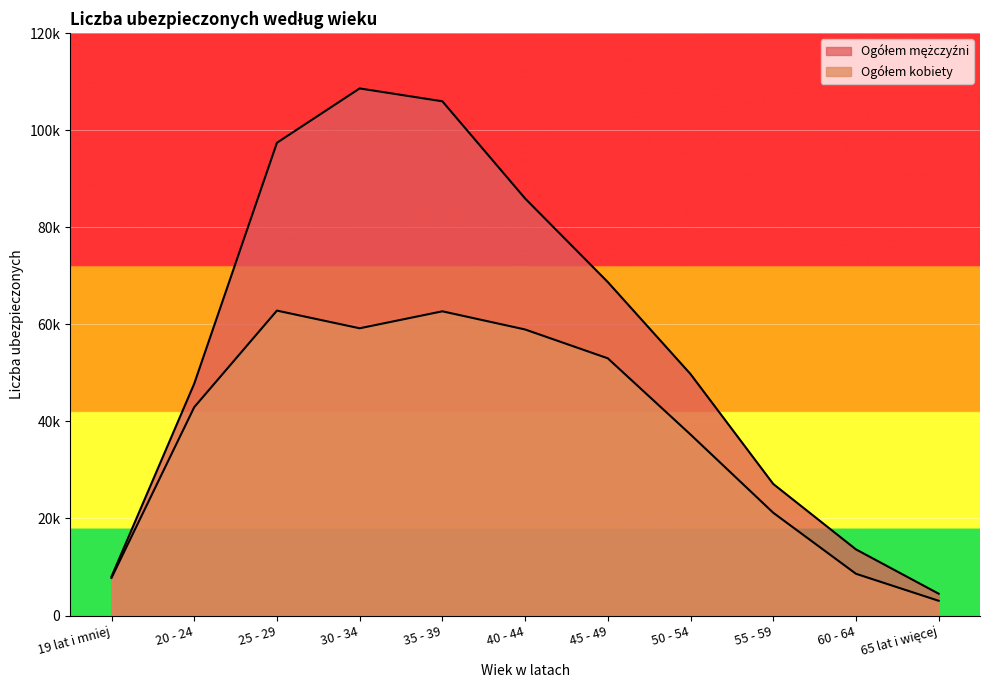

What is the label of the 1st point from the right?

65 lat i więcej